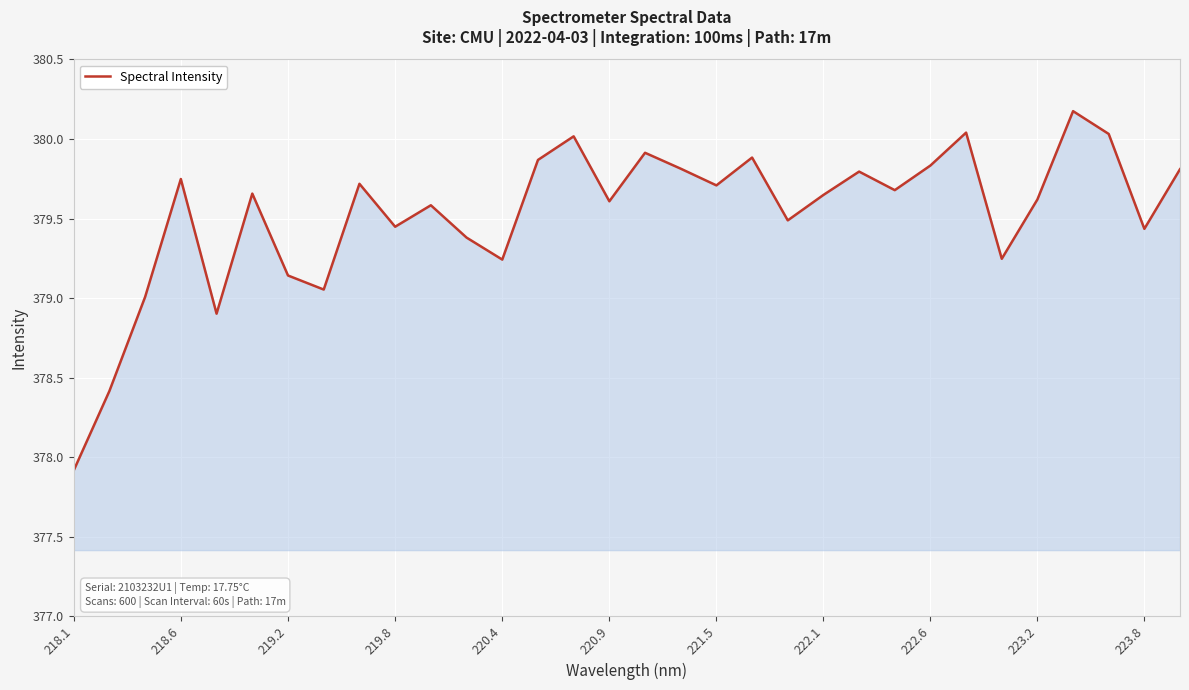

What is the smallest value displayed?

377.9